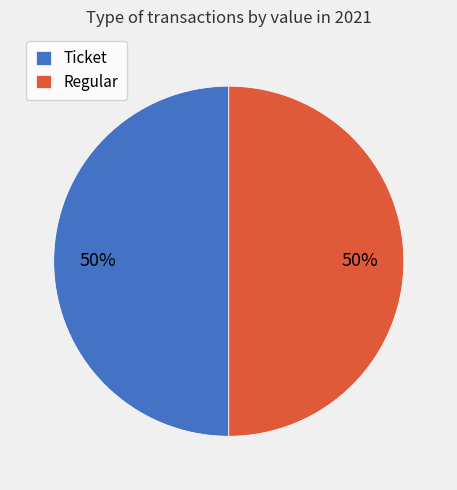

To the nearest percent, what percentage of the pie is Regular?

50%